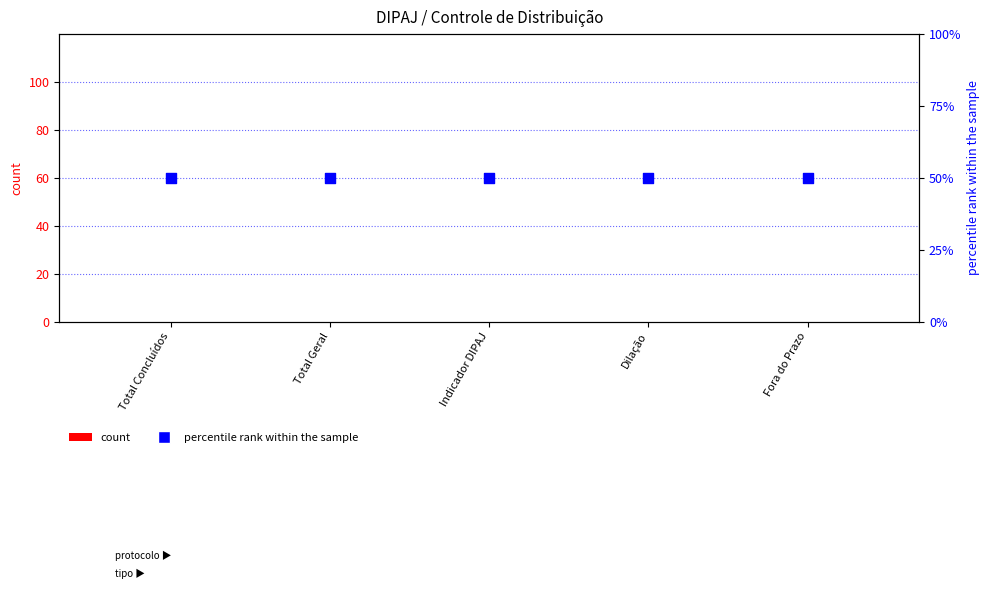

Which series has the largest Y range (max minus min)?

count